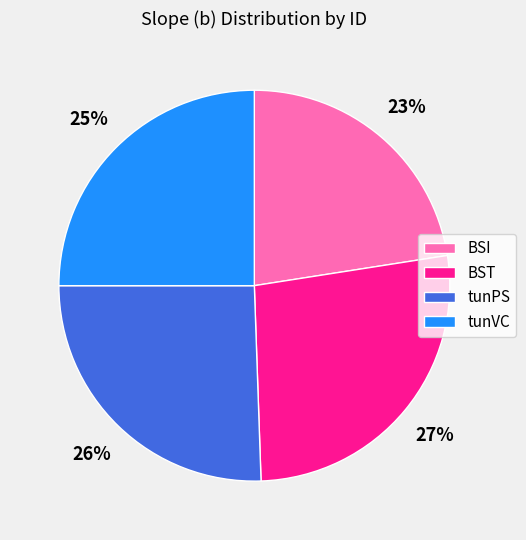

Is the sum of tunPS and tunVC greater than half?

Yes